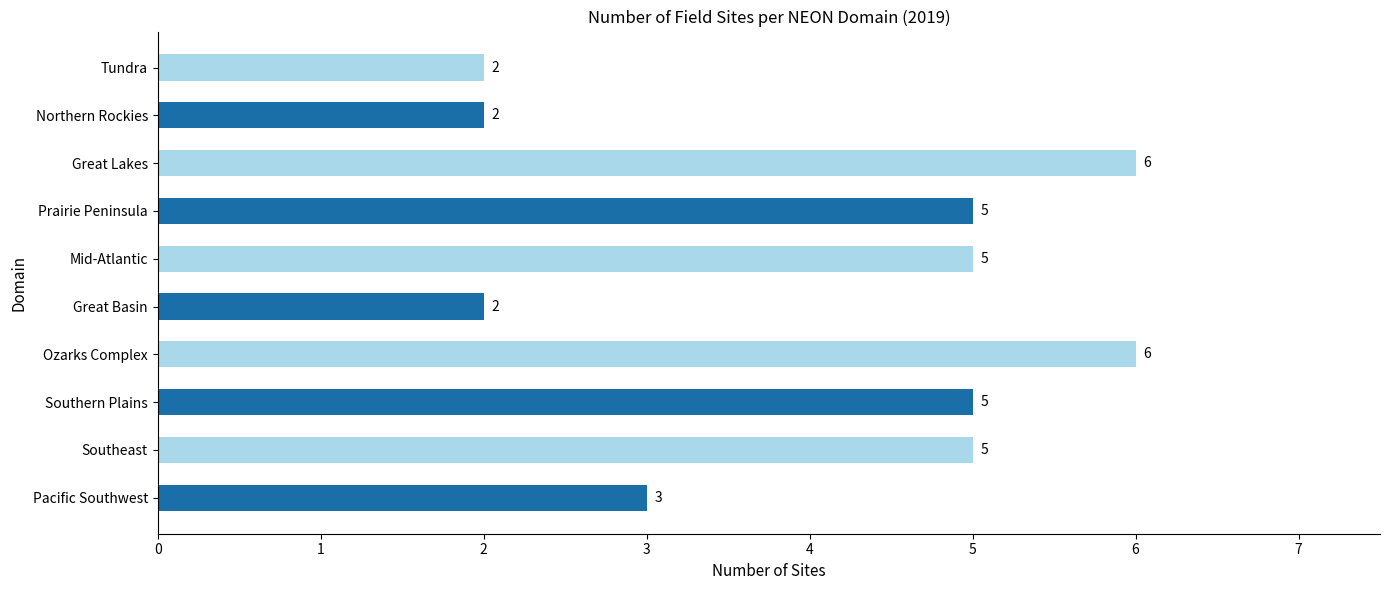

What is the sum of all values?

41